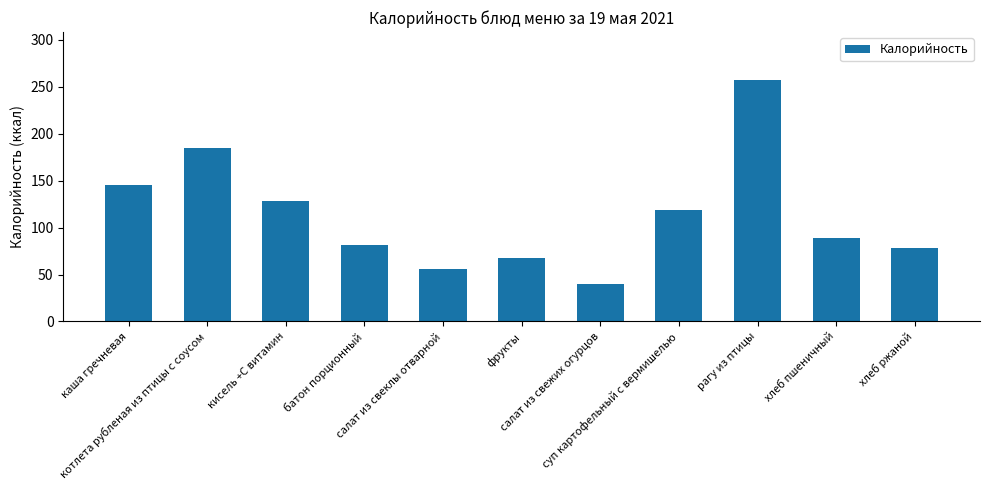

What value does the data have at хлеб ржаной?

78